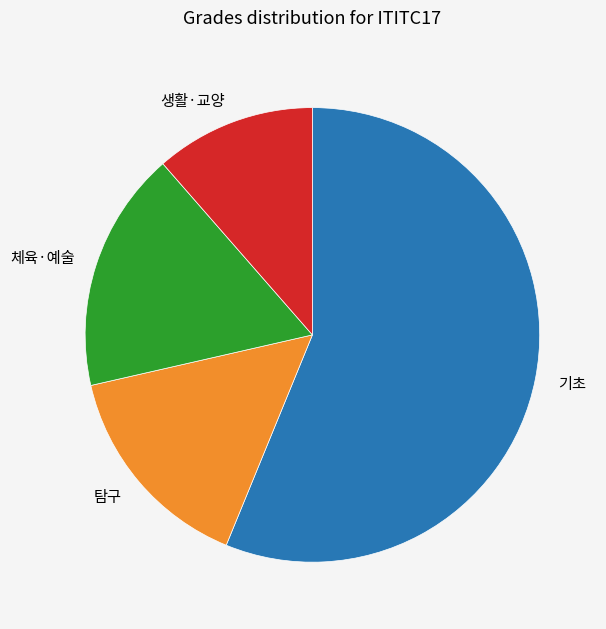

True or false: 기초 accounts for 56% of the total.

True